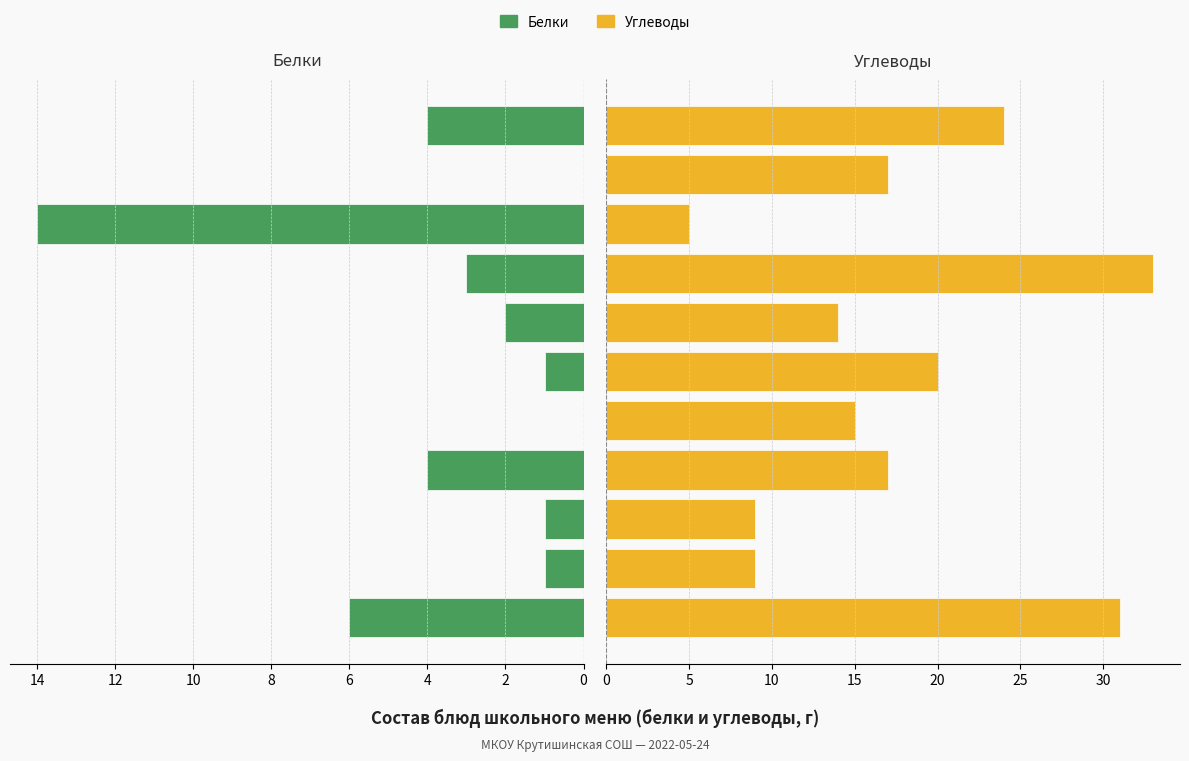

How many groups of bars are there?

11